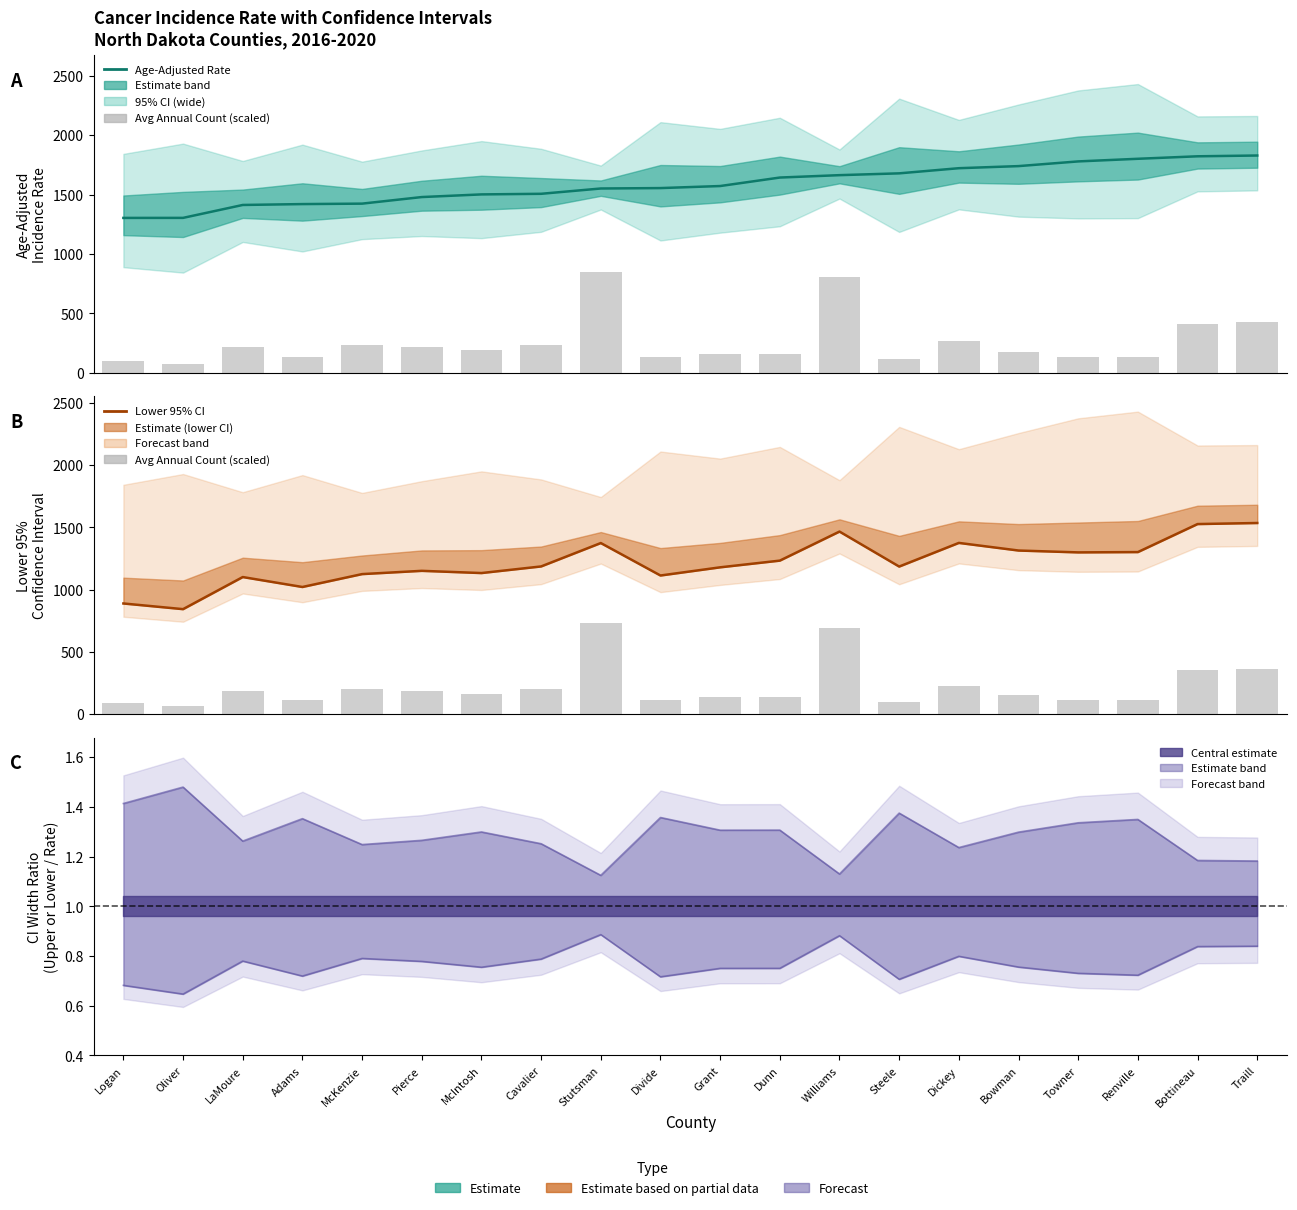

What position from the right is Dickey?

6